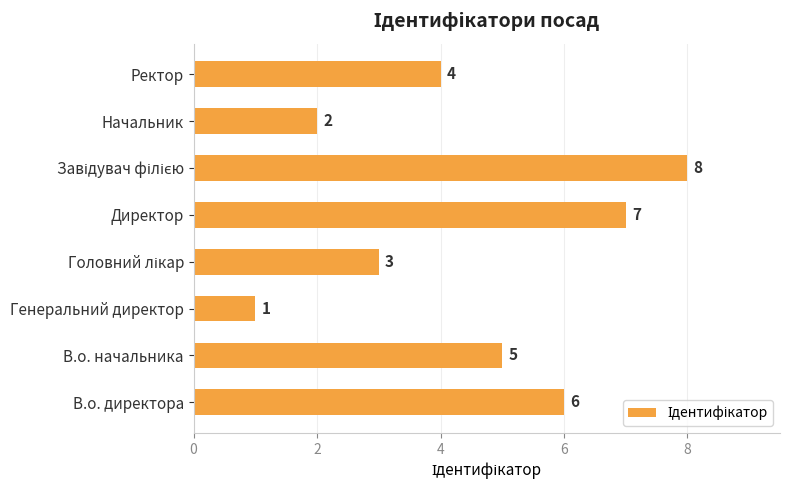

Reading top to bottom, transcribe all the data shown in this chart.

4	2	8	7	3	1	5	6